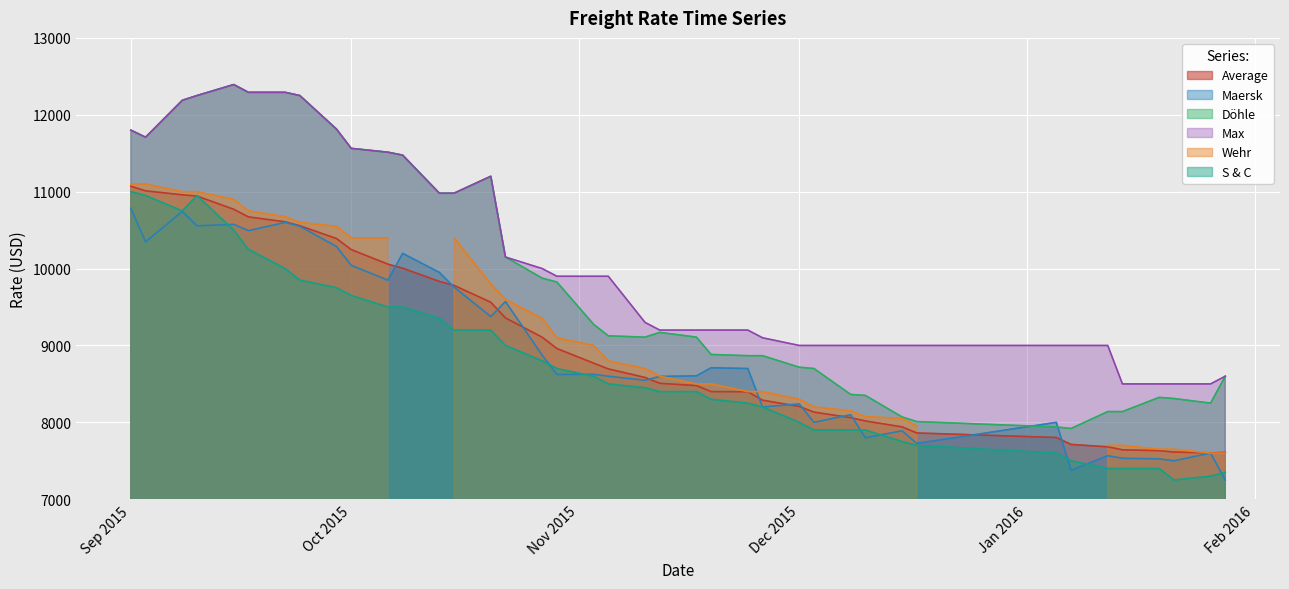

What is the highest value of the Average series?

11070